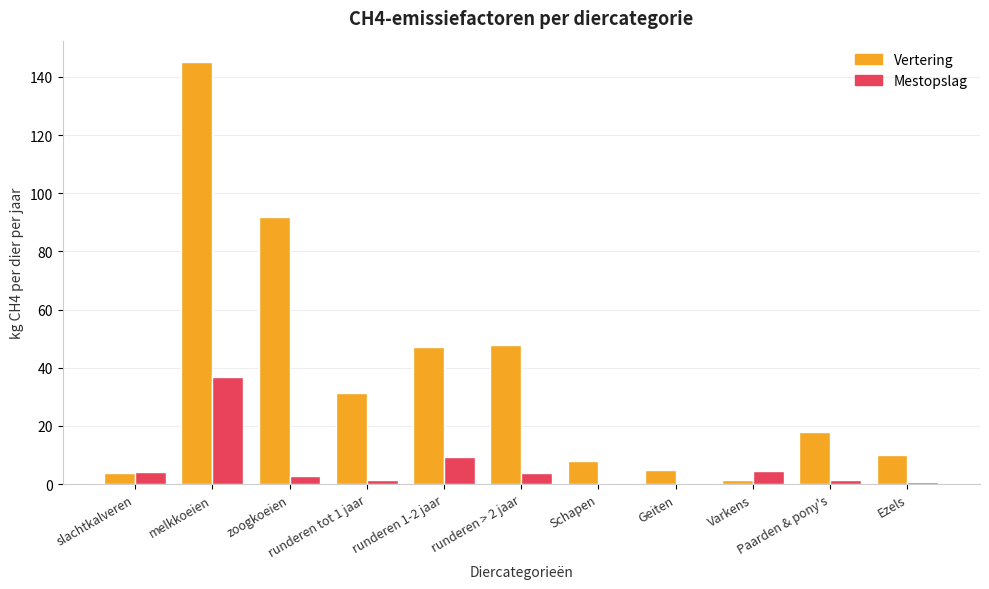

The Vertering series shows 31.2 at zoogkoeien. True or false?

False